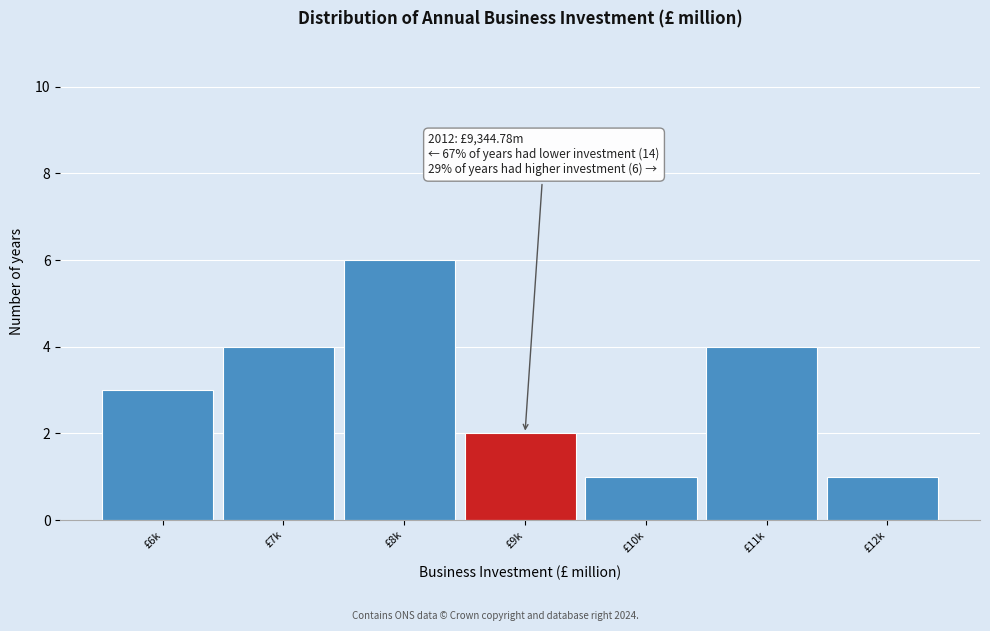

Reading left to right, transcribe all the data shown in this chart.

£6k=3	£7k=4	£8k=6	£9k=2	£10k=1	£11k=4	£12k=1